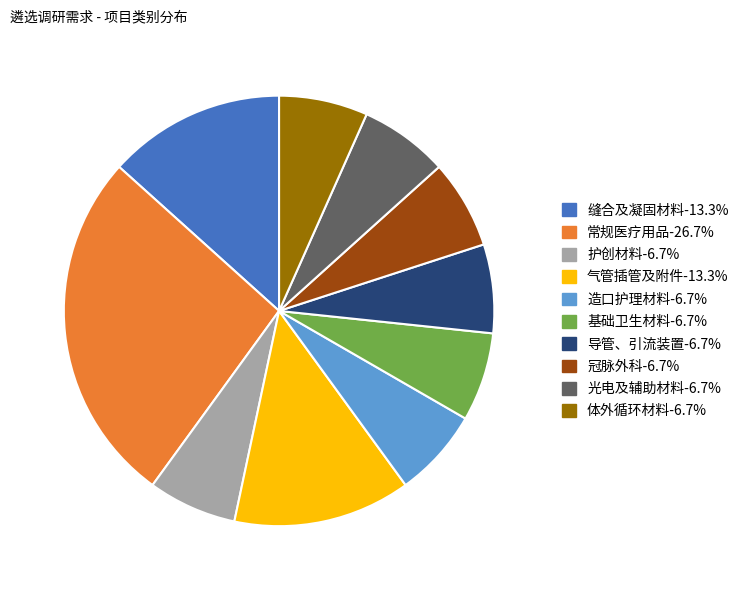

Which category has the biggest portion of the pie?

常规医疗用品